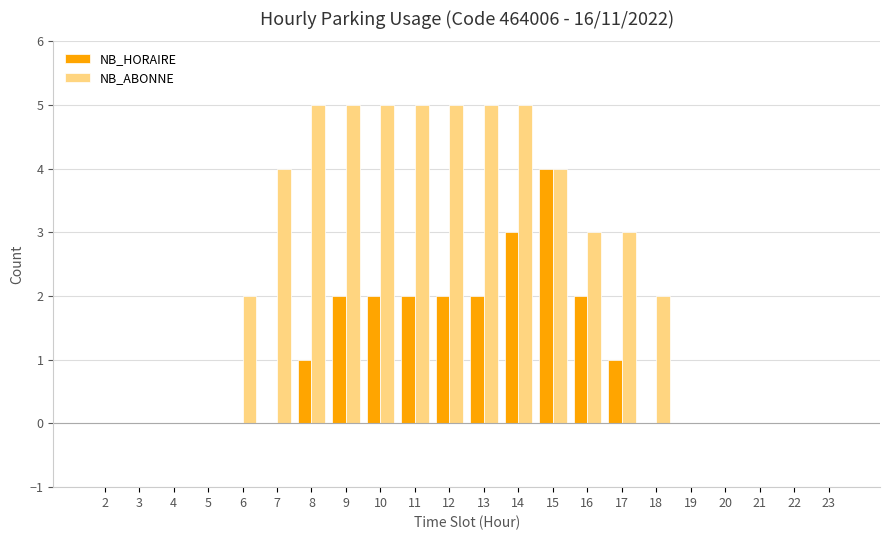

Which series has the largest total across all categories?

NB_ABONNE